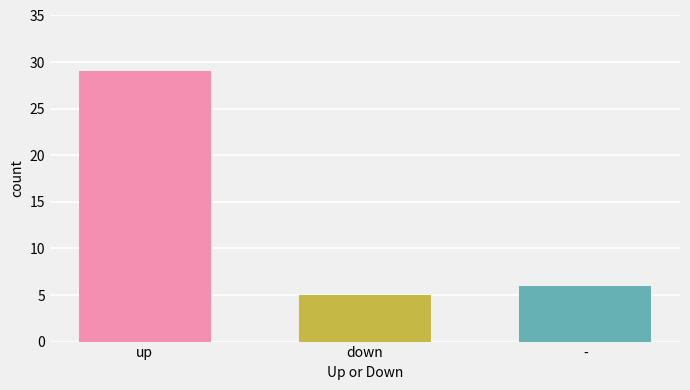

Rank the categories by value from lowest to highest.

down, -, up